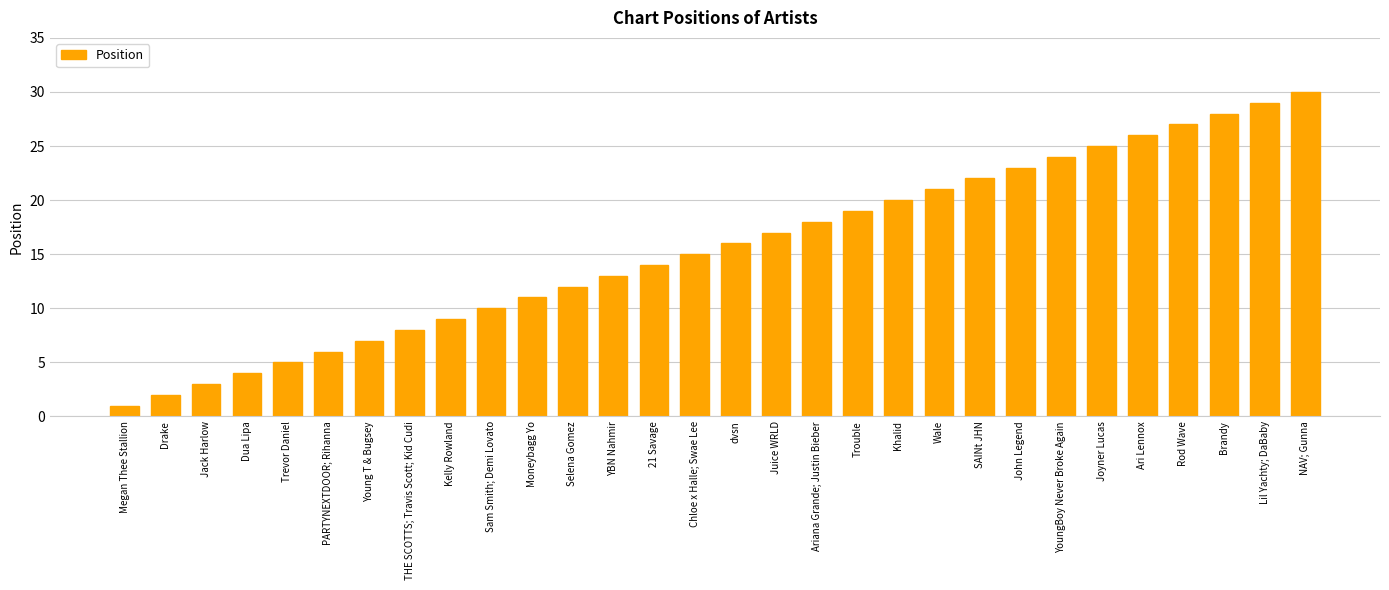

Reading left to right, what are all the values shown in this chart?

1	2	3	4	5	6	7	8	9	10	11	12	13	14	15	16	17	18	19	20	21	22	23	24	25	26	27	28	29	30